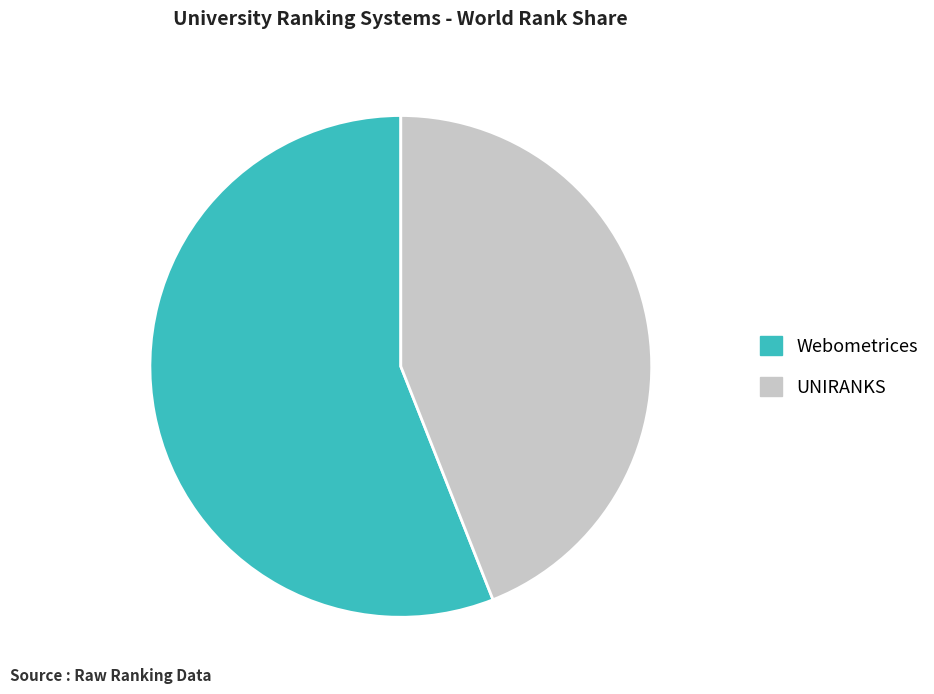

Which has a higher value, UNIRANKS or Webometrices?

Webometrices